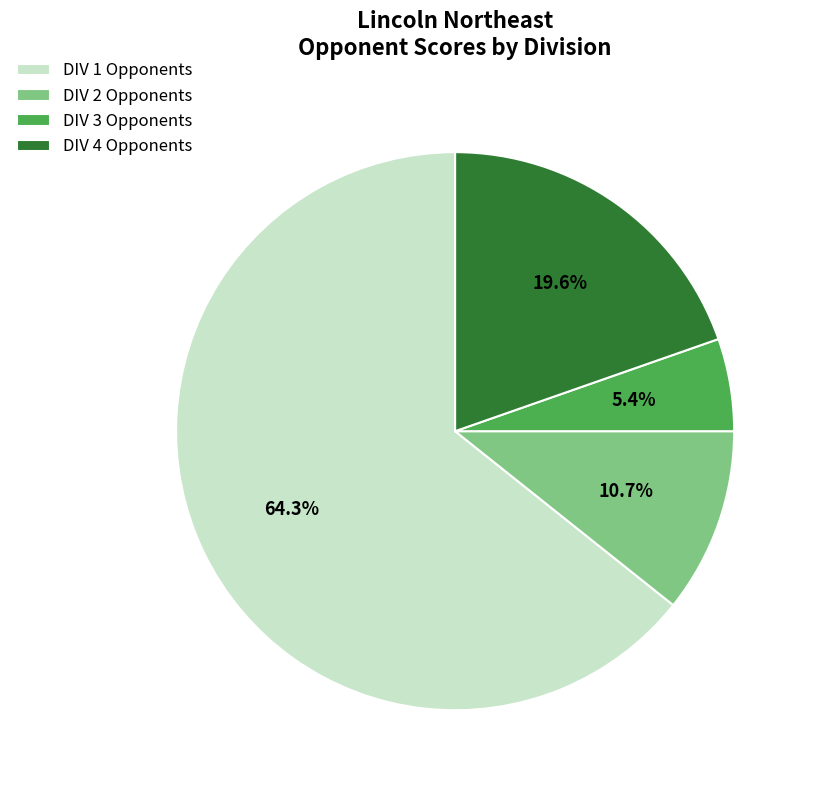

Is there any slice that represents more than half of the pie?

Yes